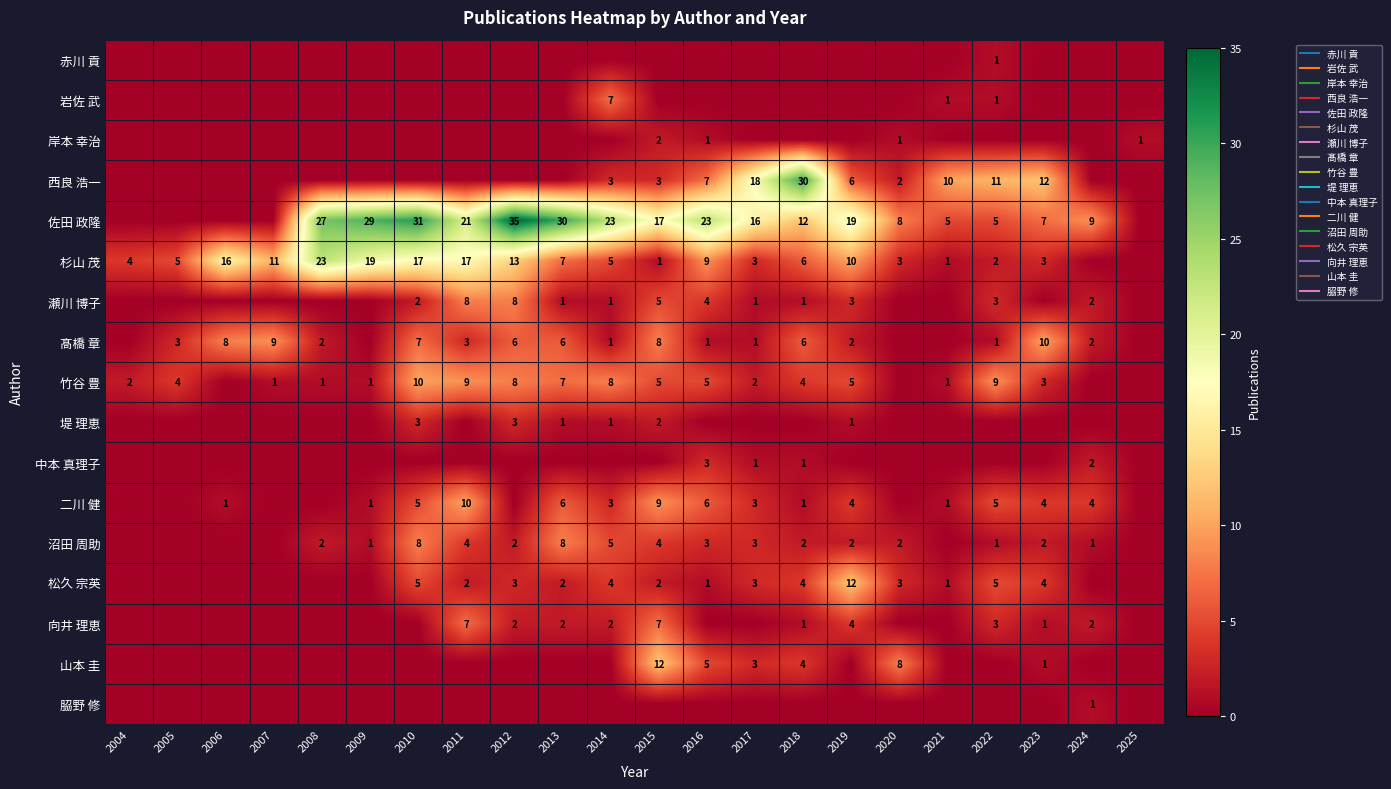

Which series changed the most between 2017 and 2019?

西良 浩一